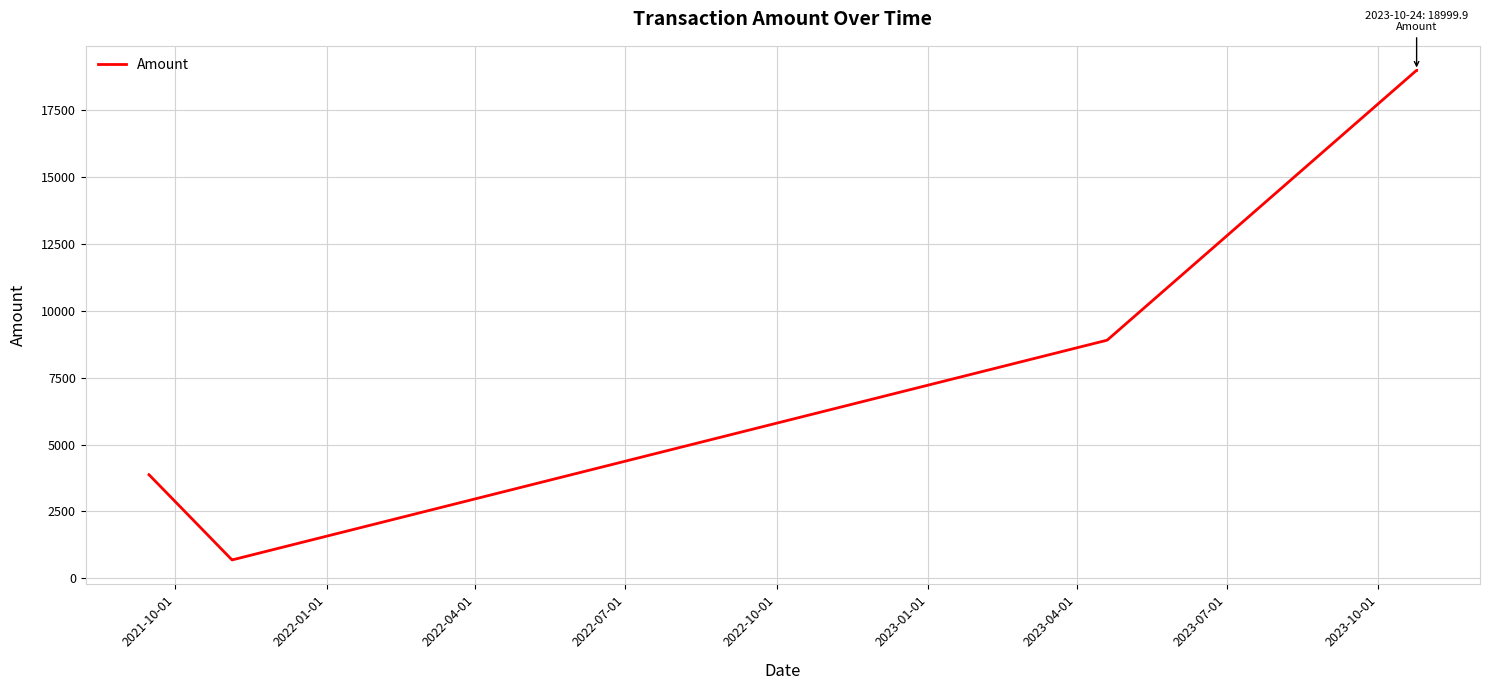

What is the difference between the maximum and second lowest values?

18316.4